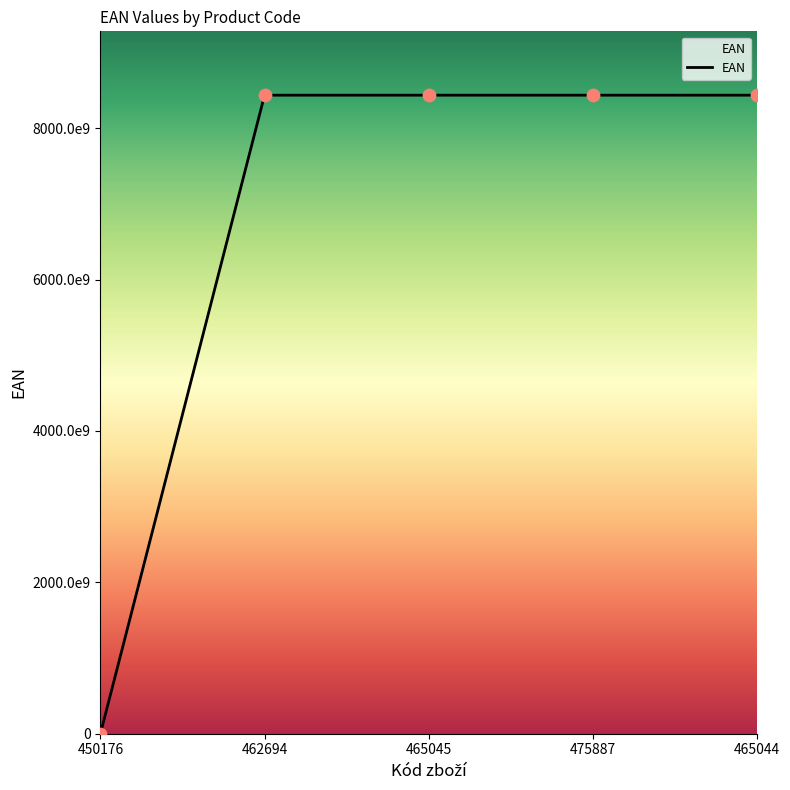

What is the ratio of the value at 475887 to the value at 465045?

1.0